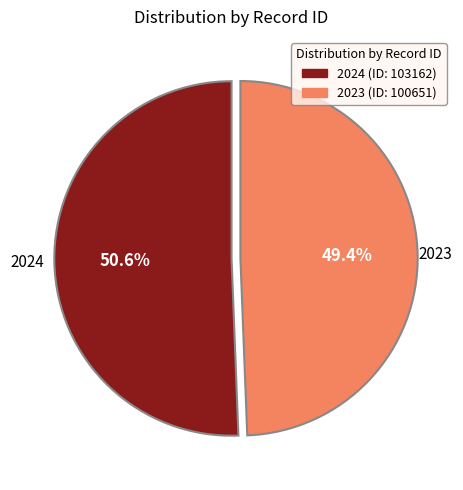

How many segments does this pie chart have?

2